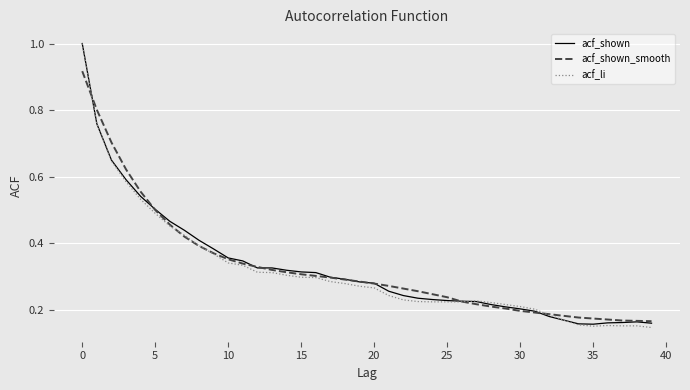

What is the maximum value for acf_shown?

1.0